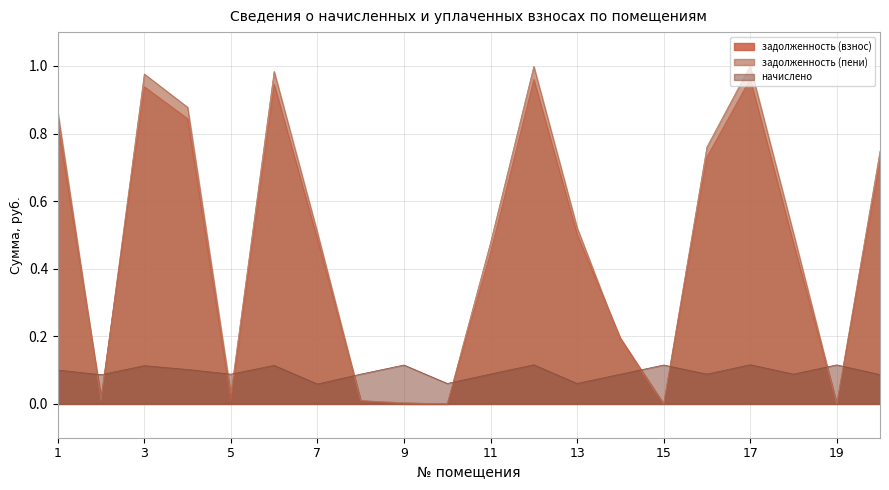

The value of задолженность (пени) at 4 is 0.9. True or false?

True